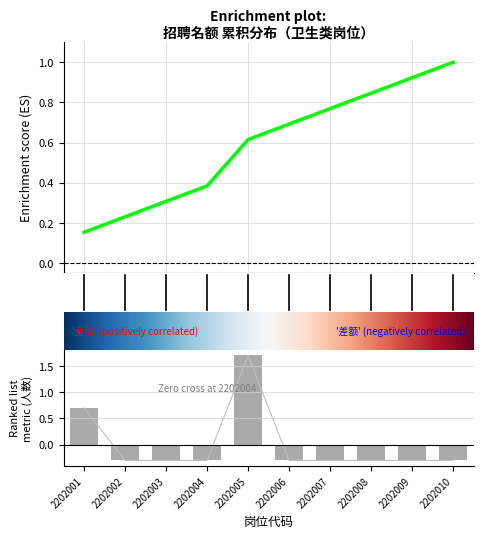

Reading left to right, extract all data points from this chart.

0.7	-0.3	-0.3	-0.3	1.7	-0.3	-0.3	-0.3	-0.3	-0.3